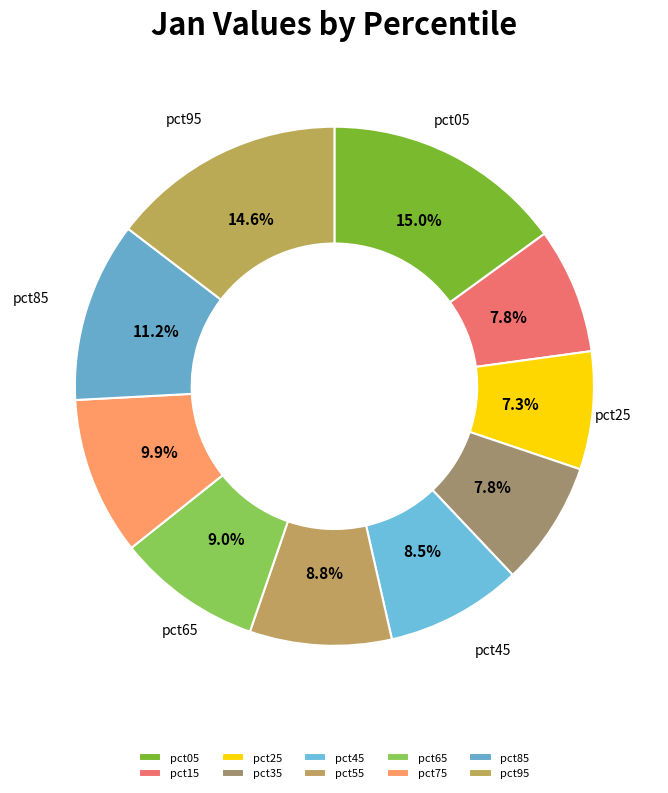

Which category has the smallest portion of the pie?

pct25